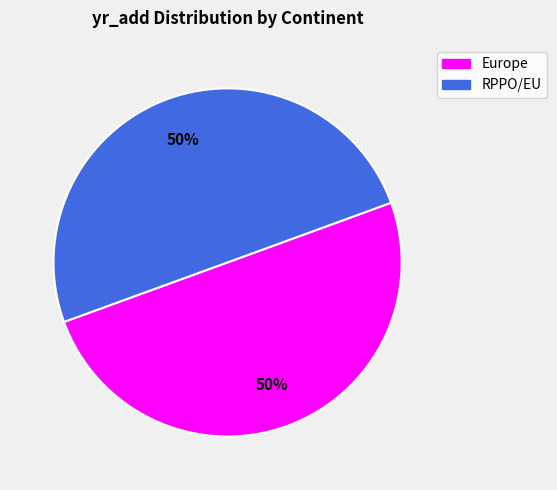

What is the ratio of the value at Europe to the value at RPPO/EU?

1.0